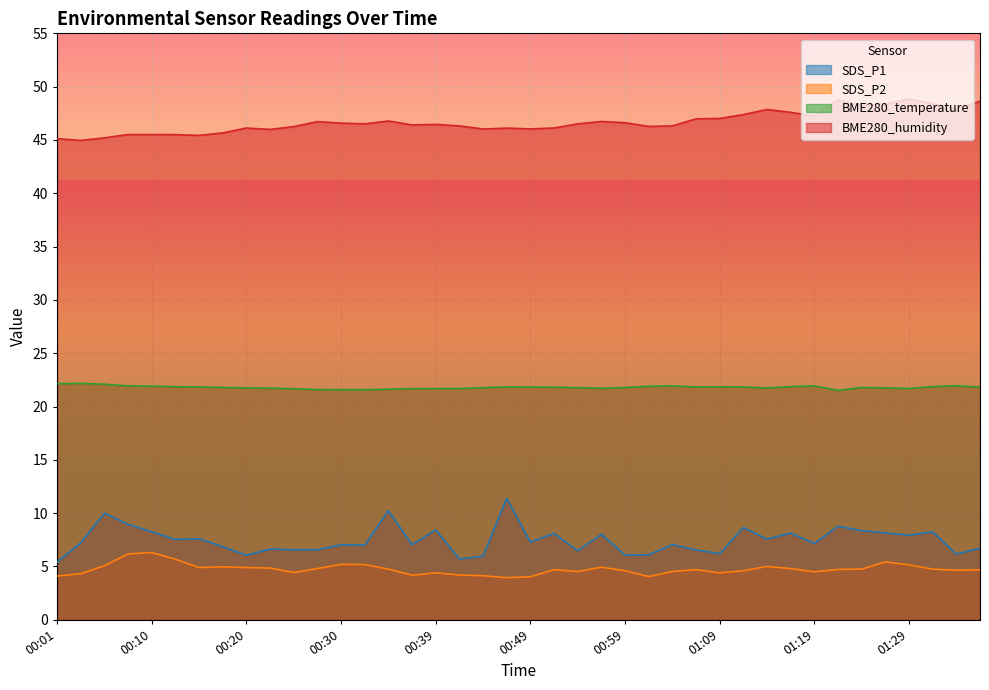

What is the difference between the maximum and minimum values in the SDS_P2 series?

2.3